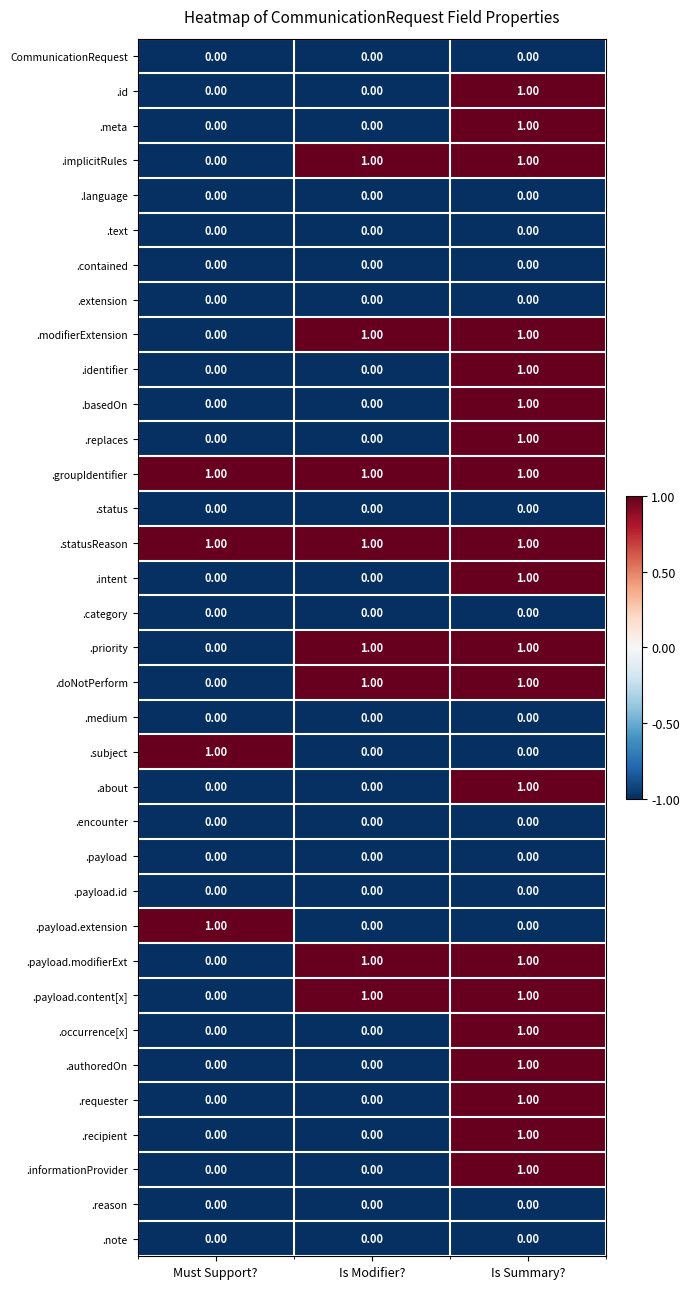

At how many categories does at least one series exceed 0?

3